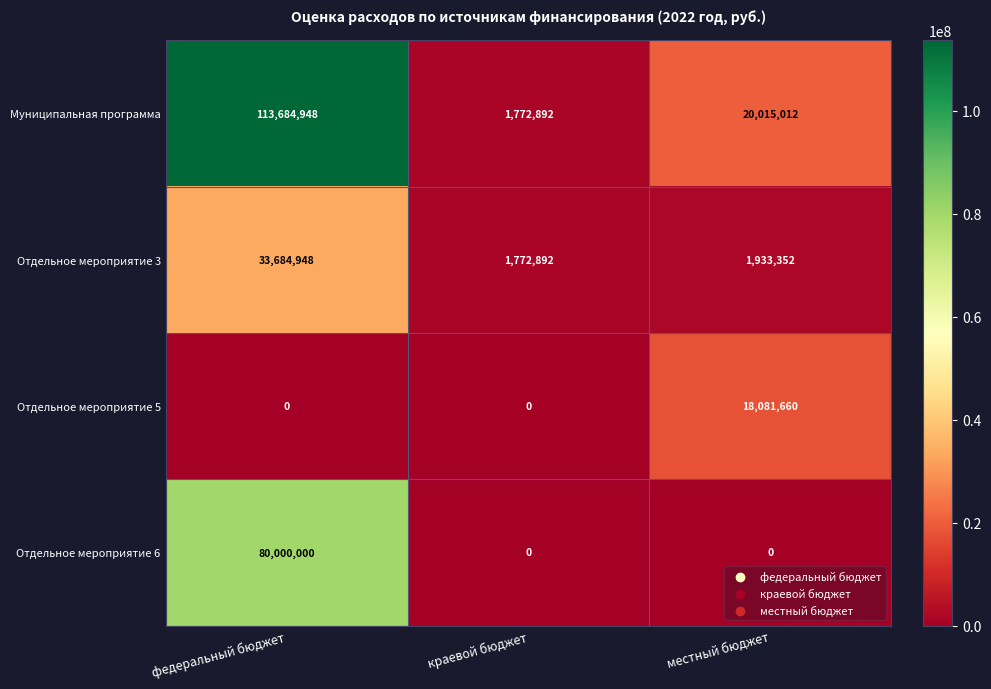

What is the difference between the highest and lowest values at краевой бюджет?

1772892